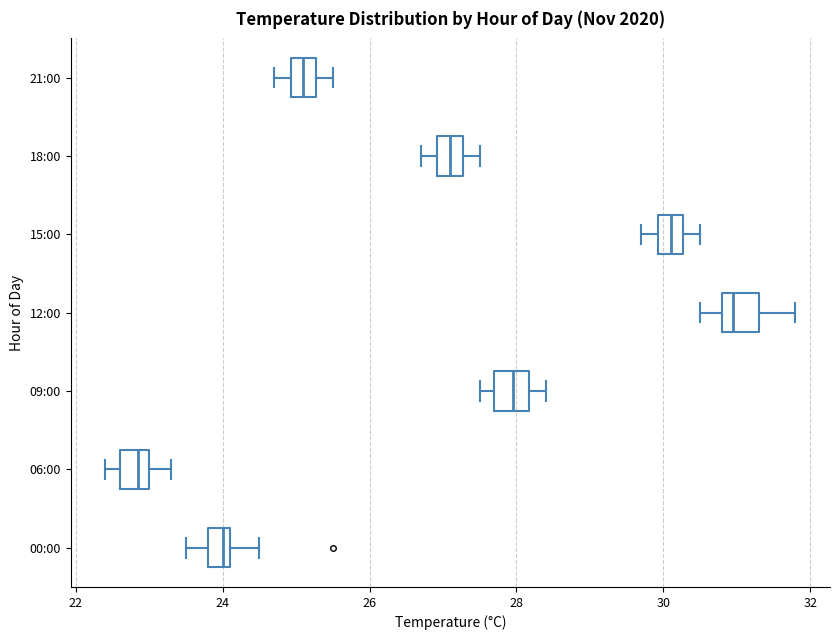

Reading bottom to top, read every box against the x-axis: the position of its median line, the range the box covers, and the ends of its whiskers. The values are not printed on the chart, so give them approximately, as read against the axis.

00:00: median 24.0, box 23.8 to 24.2, whiskers 23.6 to 24.6
06:00: median 22.8, box 22.6 to 23.0, whiskers 22.4 to 23.4
09:00: median 28.0, box 27.8 to 28.2, whiskers 27.6 to 28.4
12:00: median 31.0, box 30.8 to 31.4, whiskers 30.6 to 31.8
15:00: median 30.2 (inside the box), box 30.0 to 30.2, whiskers 29.8 to 30.6
18:00: median 27.2 (inside the box), box 27.0 to 27.2, whiskers 26.8 to 27.6
21:00: median 25.2 (inside the box), box 25.0 to 25.2, whiskers 24.8 to 25.6